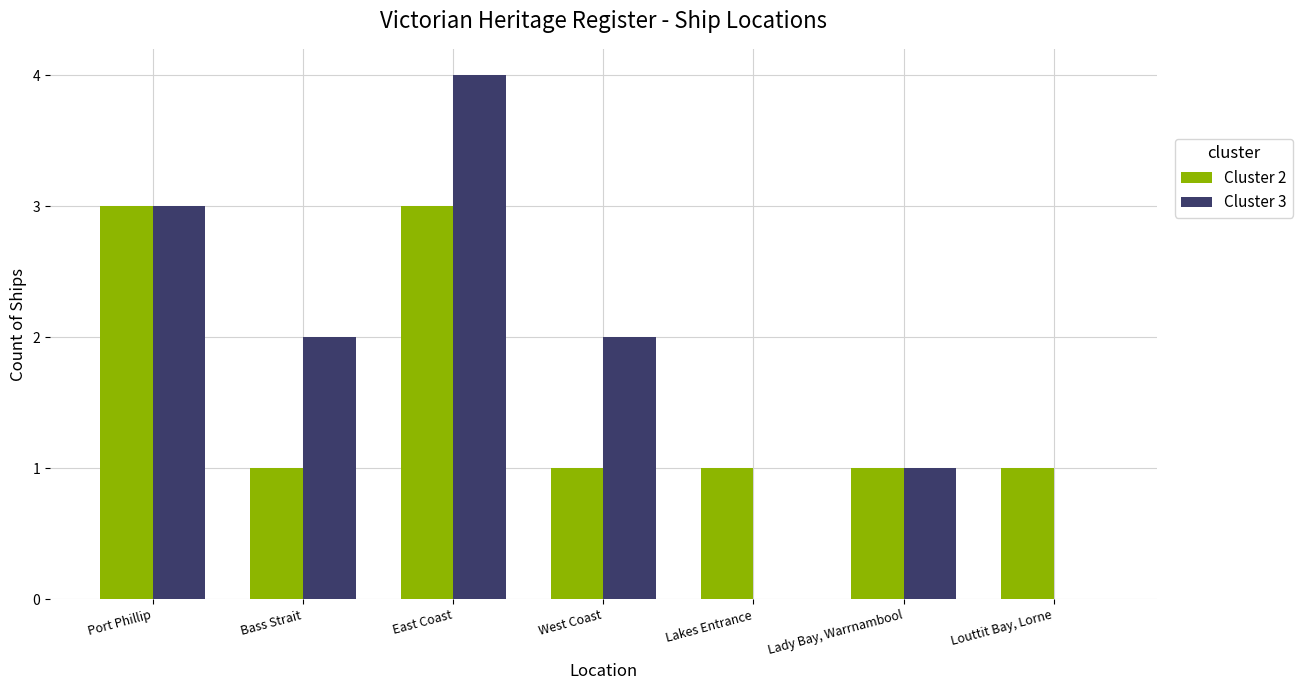

The Cluster 2 series shows 2 at Port Phillip. True or false?

False